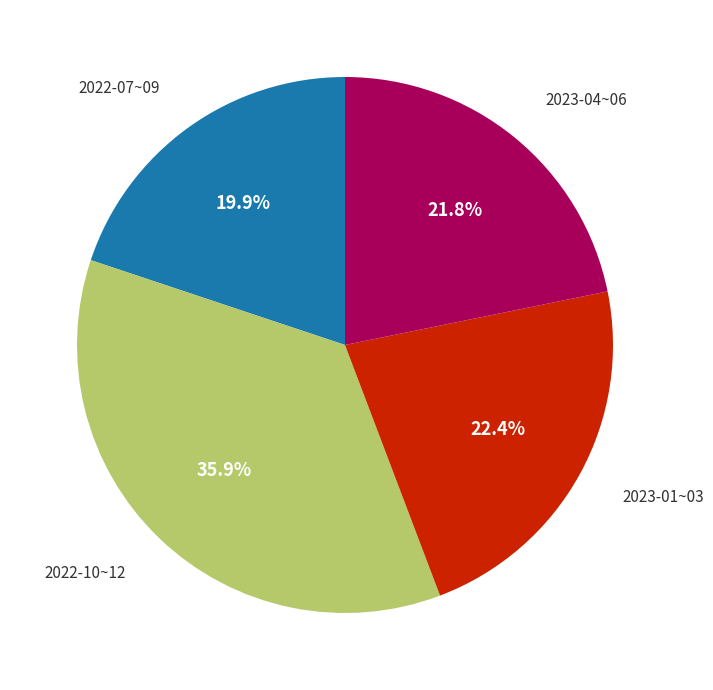

Is there a majority slice in this chart?

No